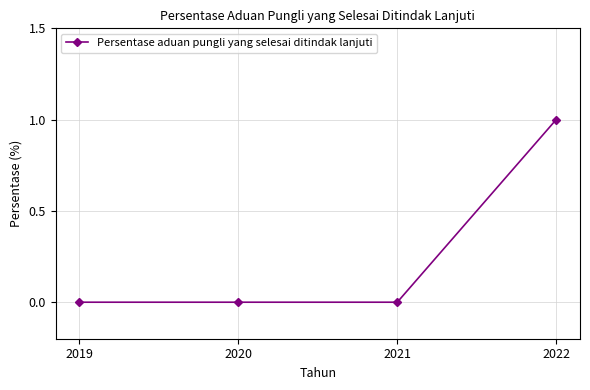

Is this an area chart (filled region under the line)?

No